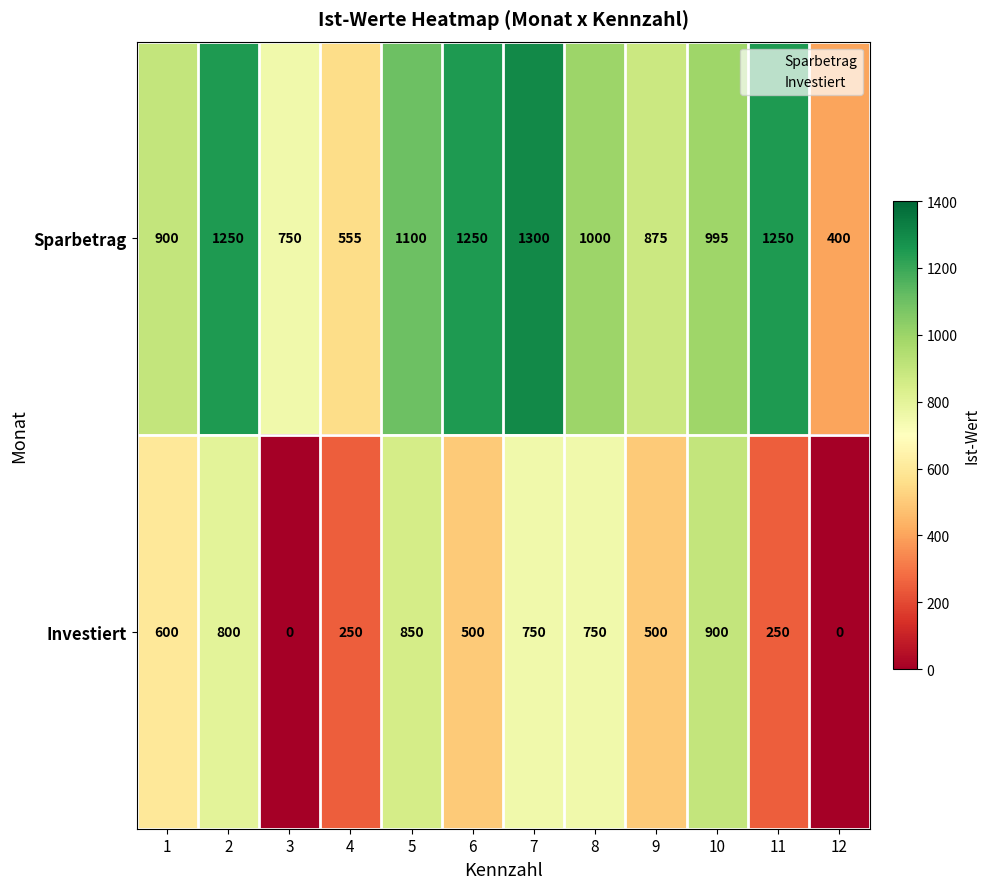

Rank the series by their maximum value, from highest to lowest.

Sparbetrag, Investiert